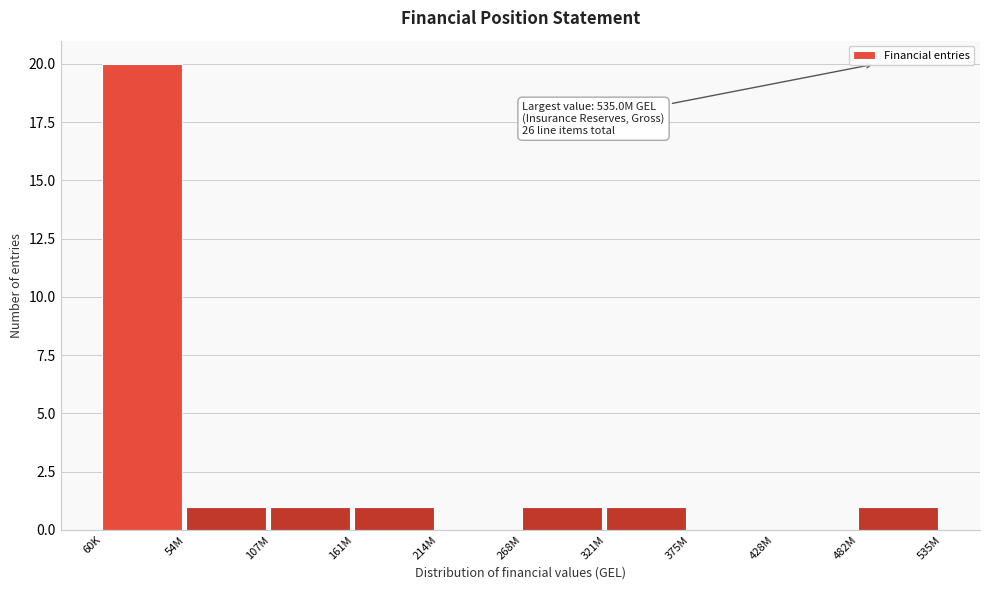

Reading left to right, what are all the values shown in this chart?

60K=20	54M=1	107M=1	161M=1	214M=0	268M=1	321M=1	375M=0	428M=0	482M=1